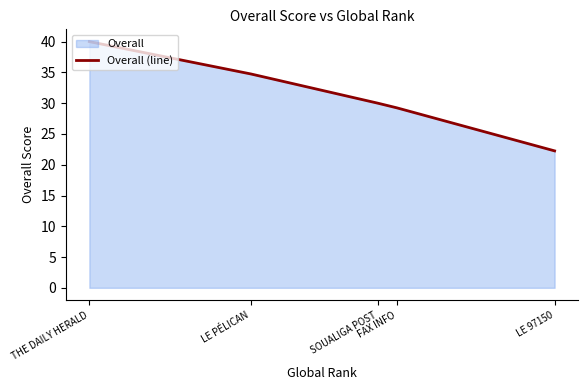

Reading right to left, what are all the values shown in this chart?

LE 97150=22.2	FAX INFO=29.2	SOUALIGA POST=30.0	LE PÉLICAN=34.8	THE DAILY HERALD=40.0